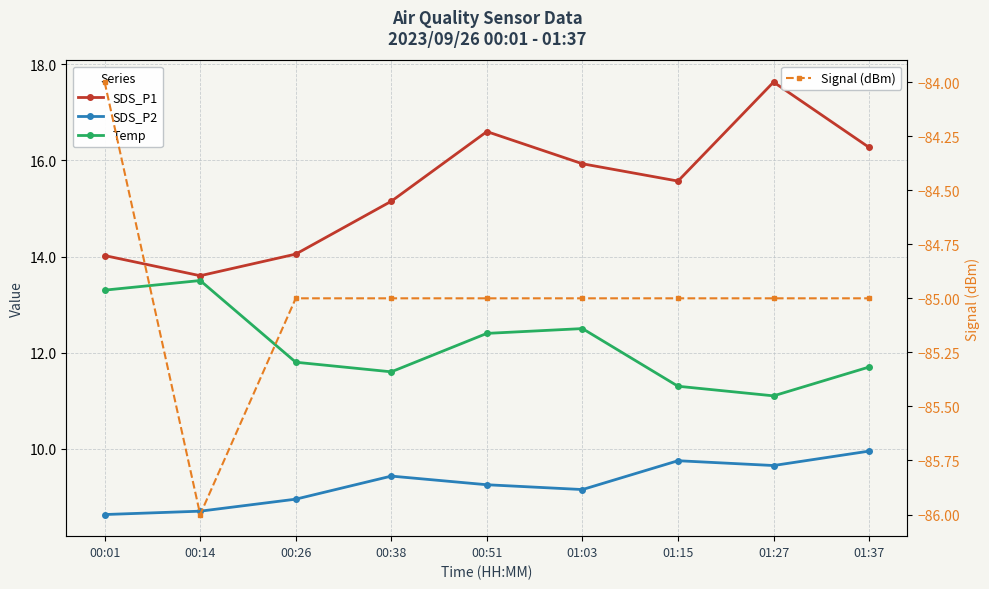

Reading left to right, list all the values displayed in this chart.

SDS_P1: 14.0	13.6	14.1	15.2	16.6	15.9	15.6	17.6	16.3
SDS_P2: 8.6	8.7	8.9	9.4	9.2	9.2	9.8	9.7	9.9
Temp: 13.3	13.5	11.8	11.6	12.4	12.5	11.3	11.1	11.7
Signal (dBm): -84.0	-86.0	-85.0	-85.0	-85.0	-85.0	-85.0	-85.0	-85.0